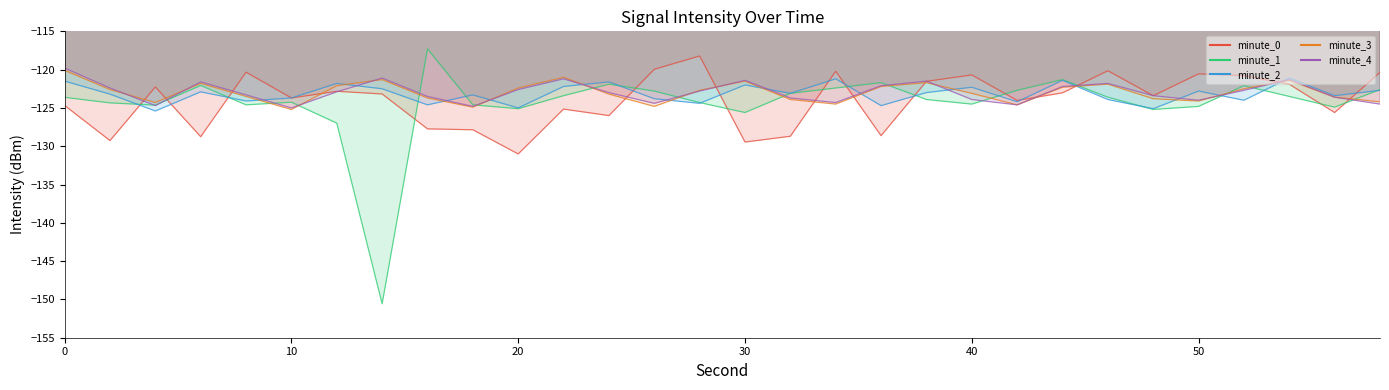

What is the spread (max minus min) of values at 24?

4.4